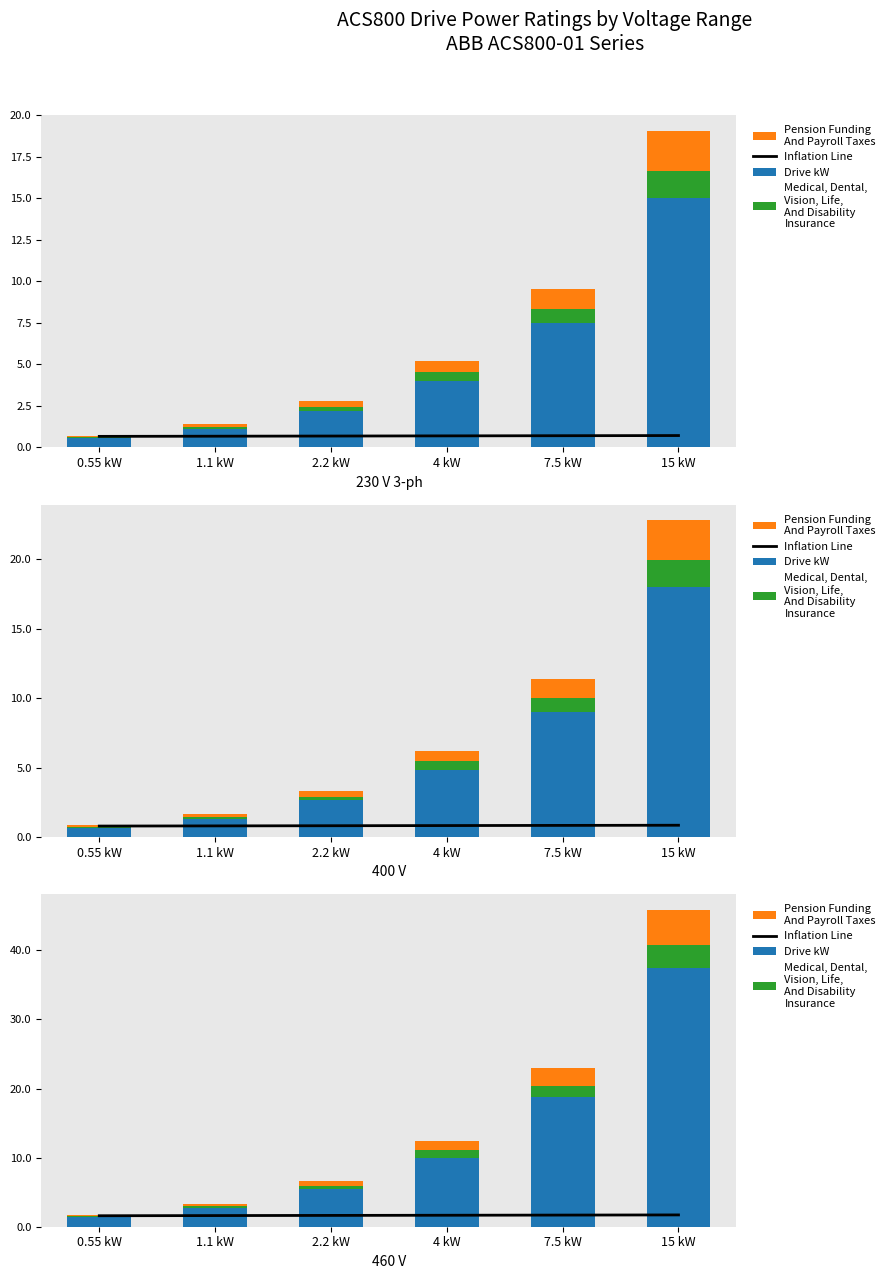

What is the greatest value displayed?

37.5